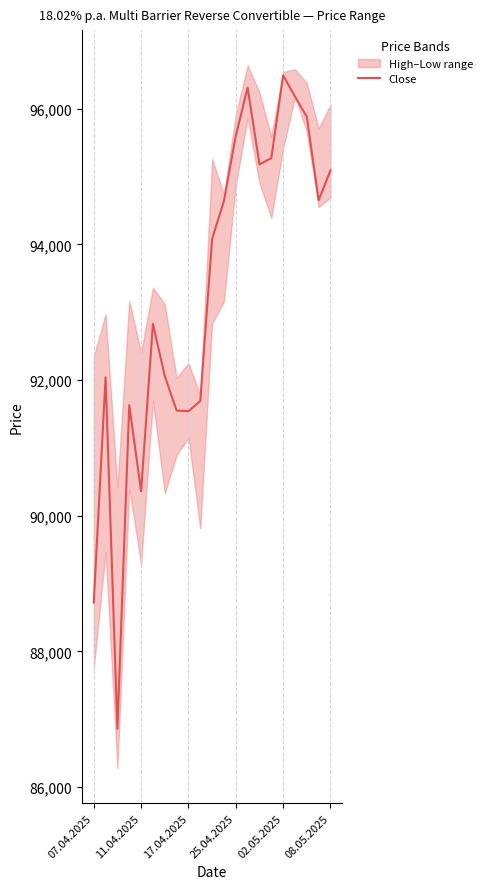

What is the lowest value of the Close series?

86860